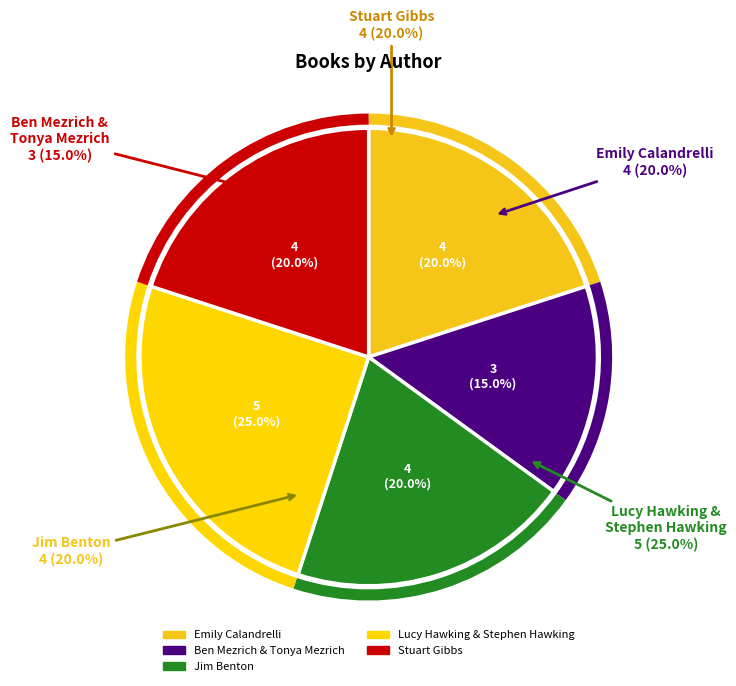

Is there any slice that represents more than half of the pie?

No